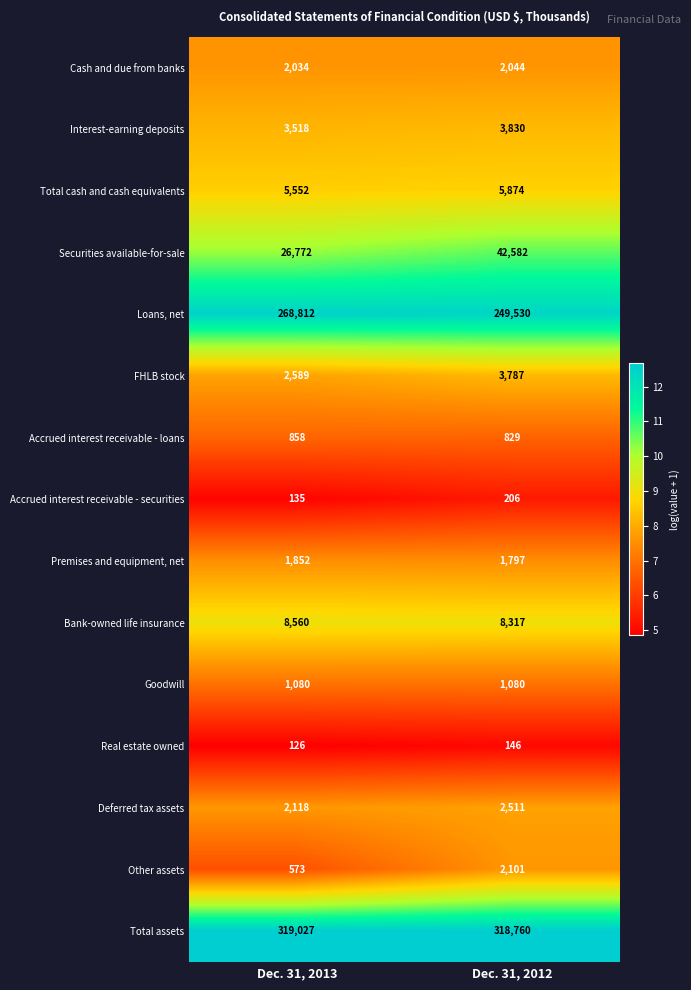

True or false: Deferred tax assets has a value of 1063 at Dec. 31, 2013.

False